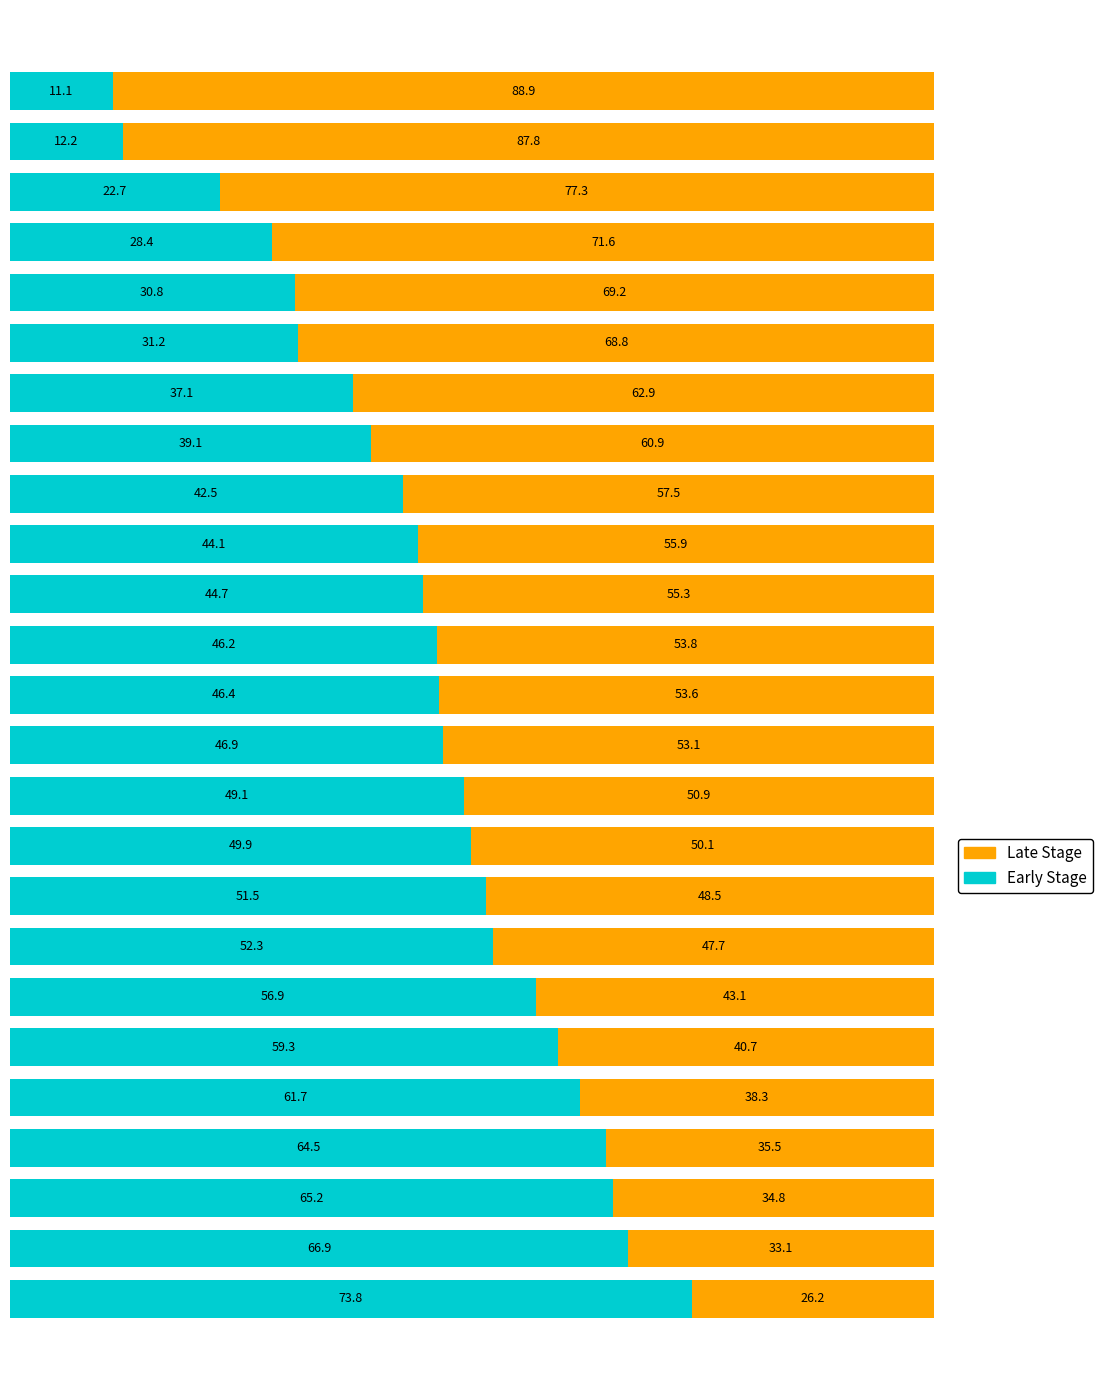

What is the average value of the Early Stage series?

45.4